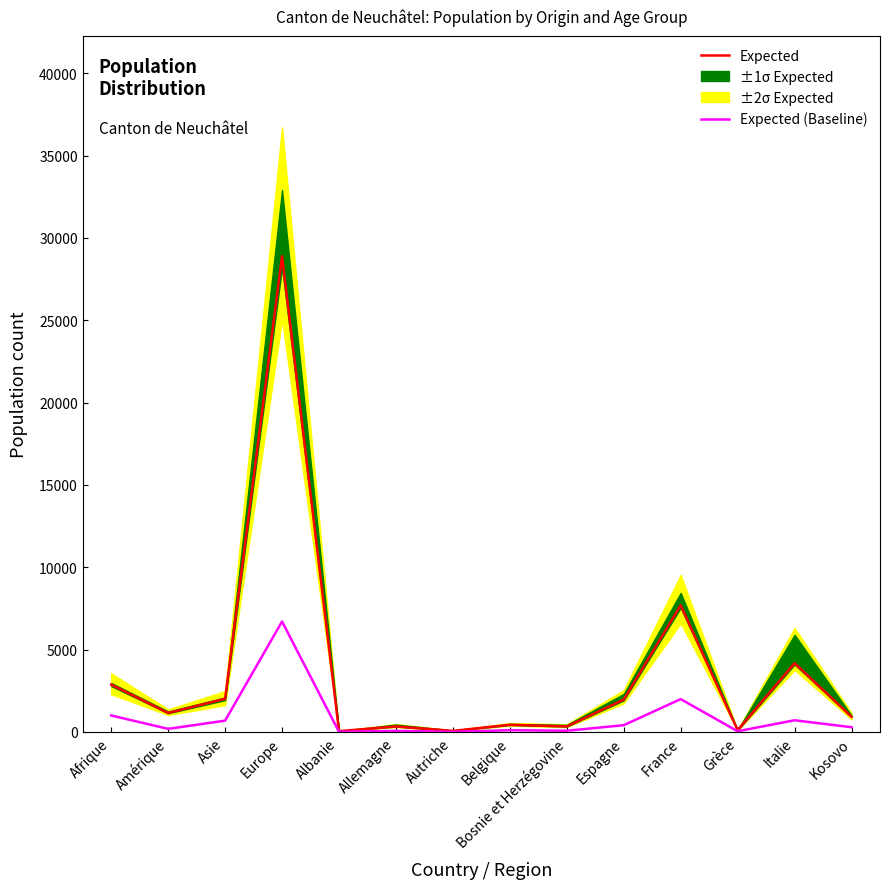

Reading right to left, what are all the values shown in this chart?

Expected: 919	4169	100	7687	1961	329	429	59	328	43	28884	2008	1148	2873
Expected (Baseline): 283	705	38	1989	406	67	100	5	60	3	6703	681	183	995